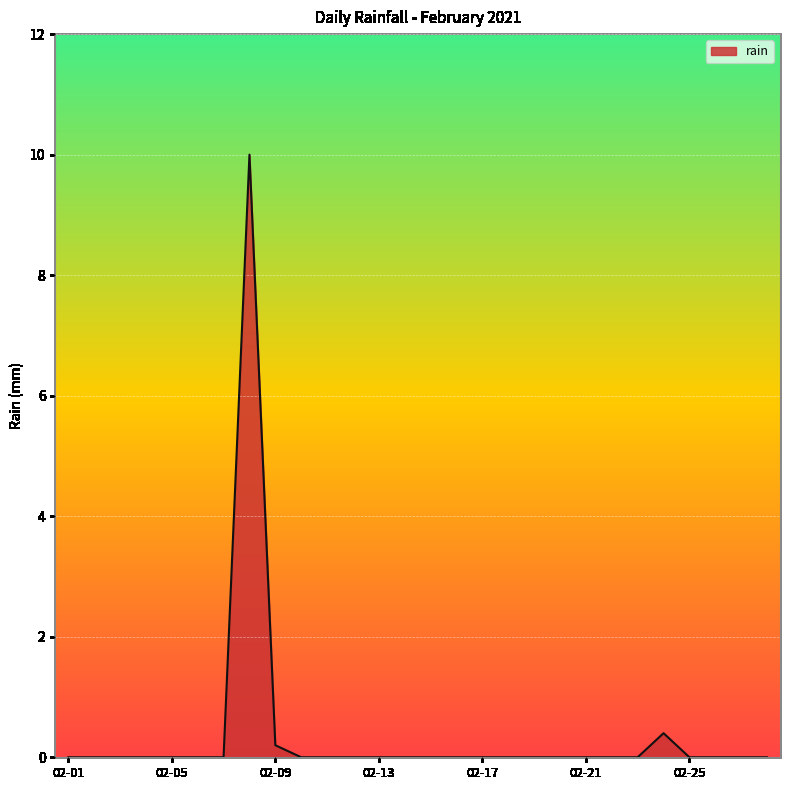

What is the greatest value displayed?

10.0